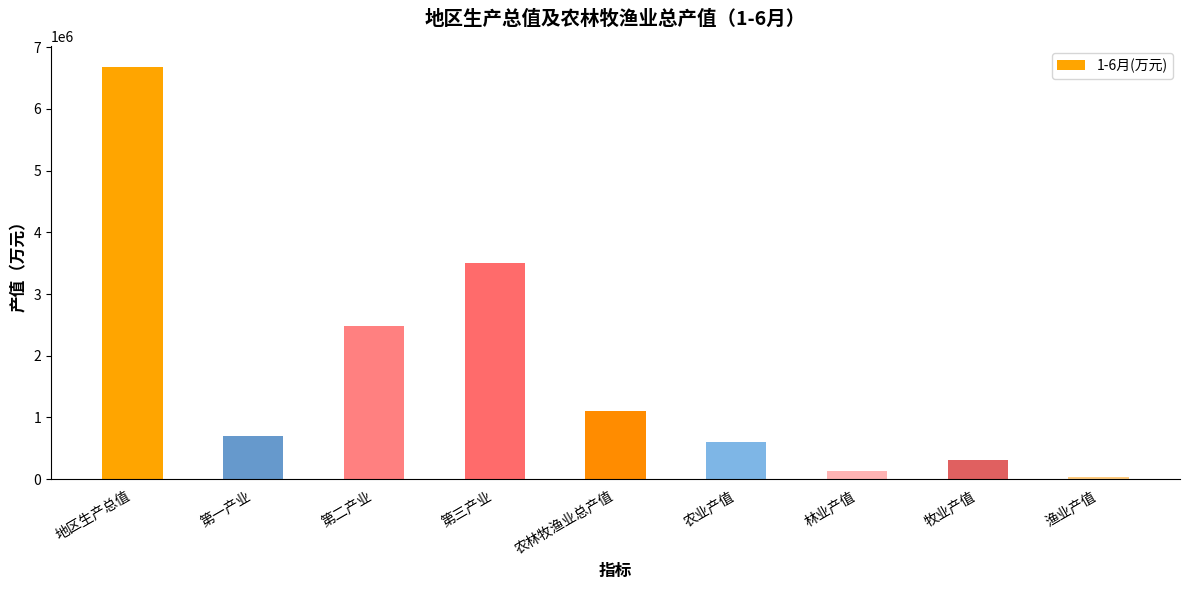

Is it true that the value at 第三产业 is 3501600.4?

True